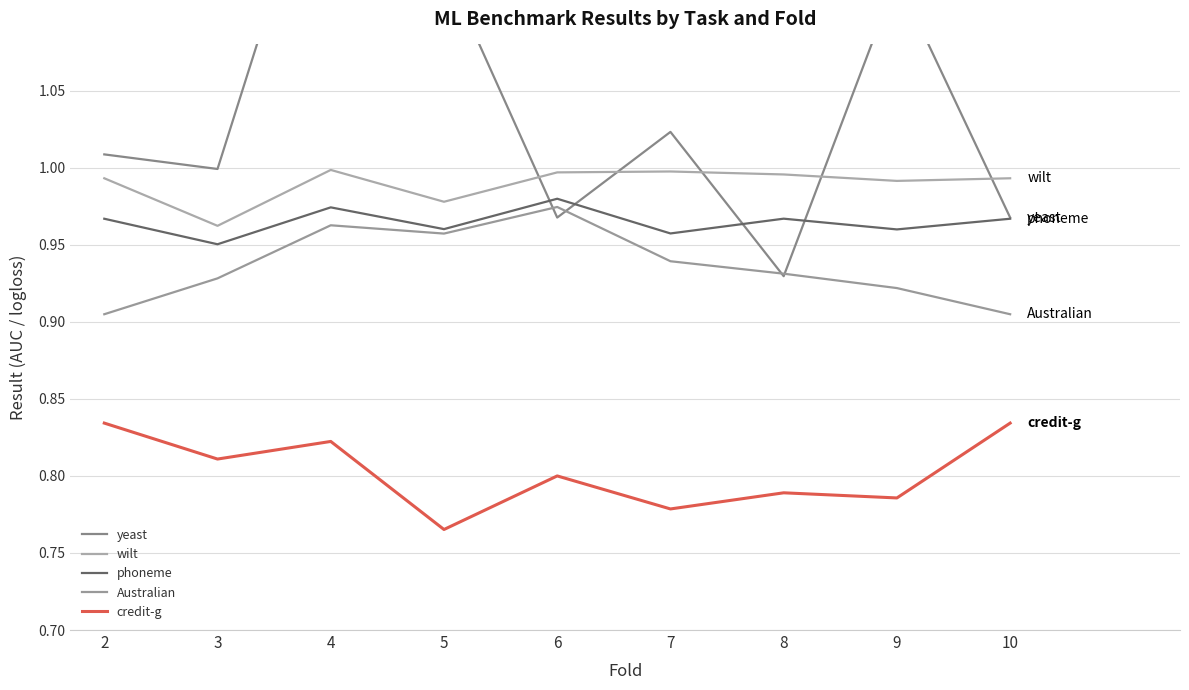

What is the difference between the yeast values at 9 and 3?

0.1